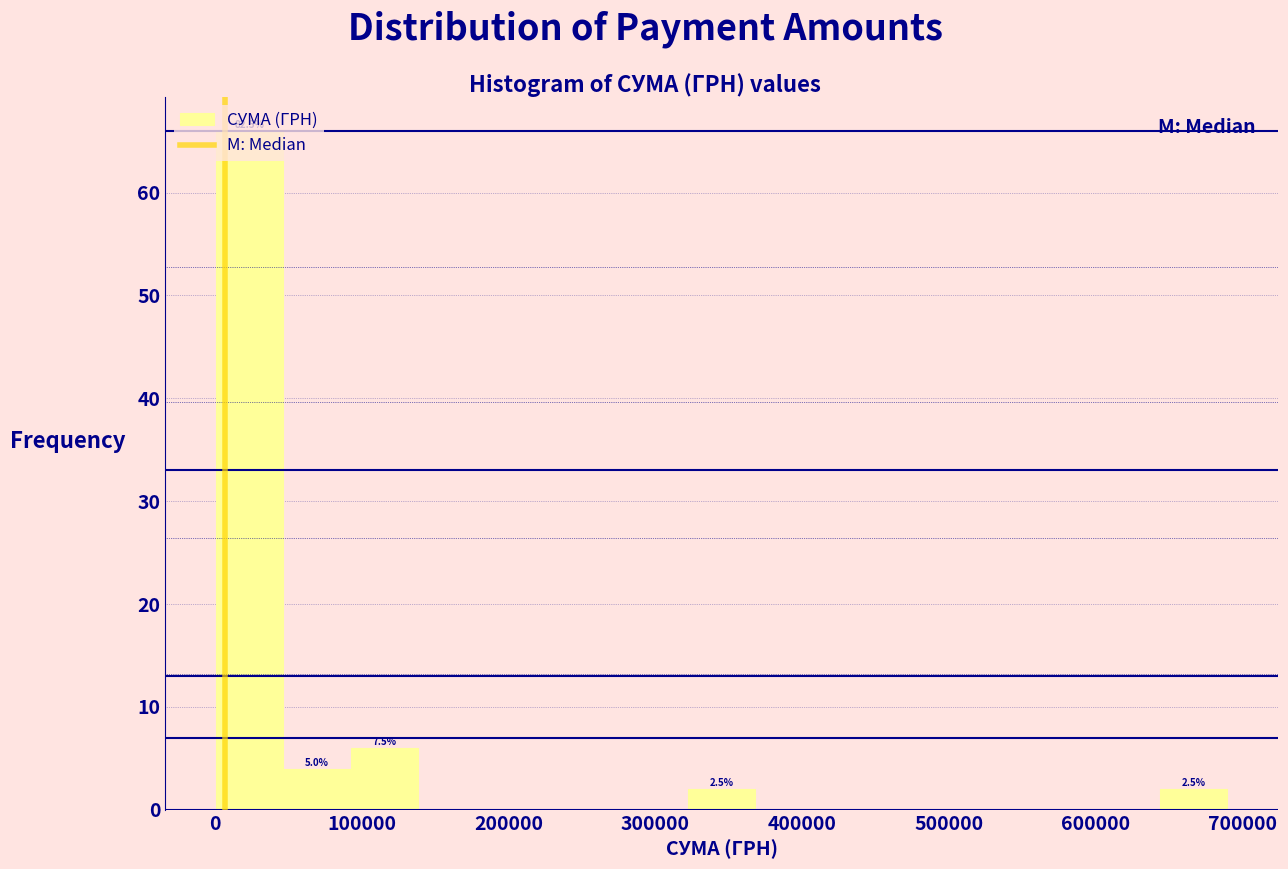

Over which range of the x-axis is the bar tallest?

0 to 50000